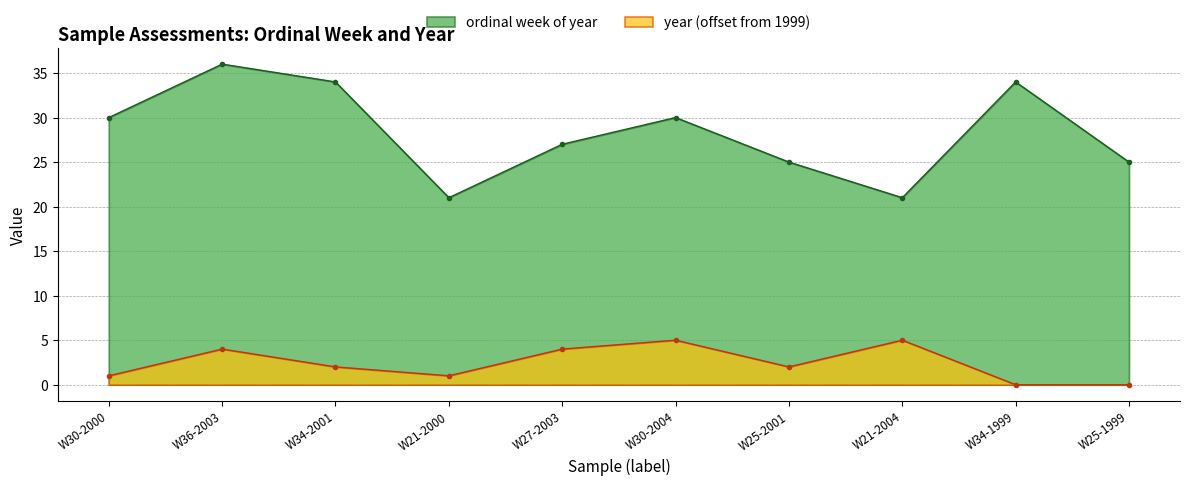

At which label does ordinal week of year first exceed 30?

W36-2003